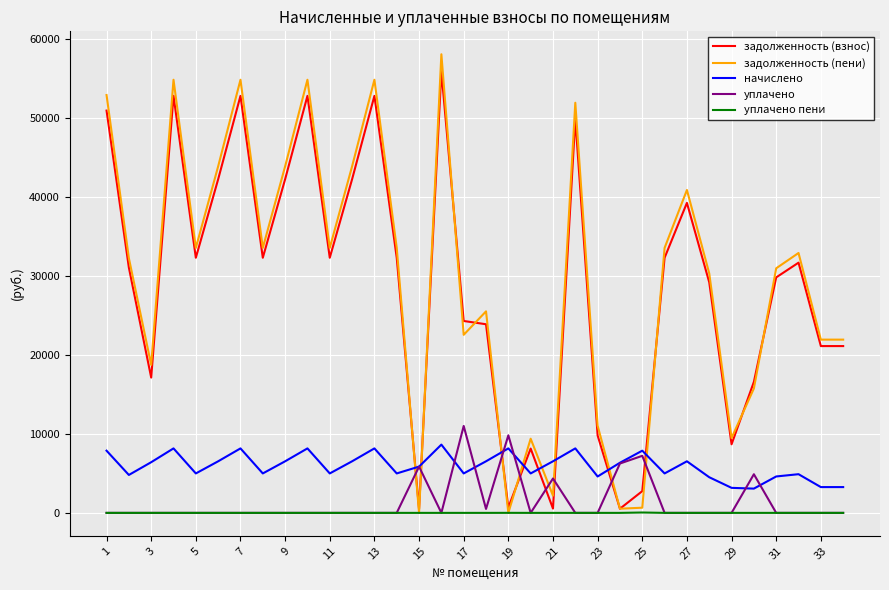

What is the average value of the задолженность (взнос) series?

28601.5